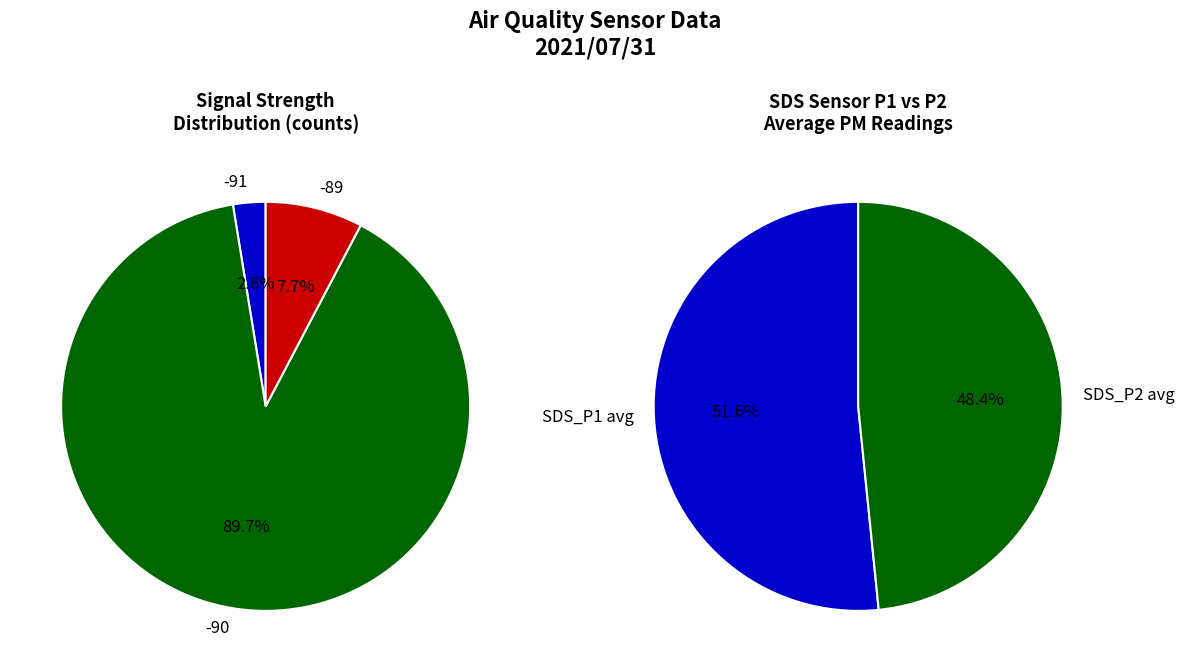

Which slice is the largest?

SDS_P1